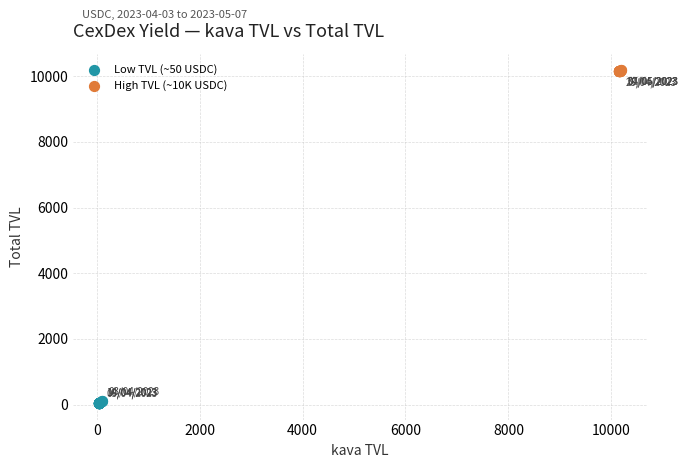

Which series reaches the maximum Y coordinate?

High TVL (~10K USDC)